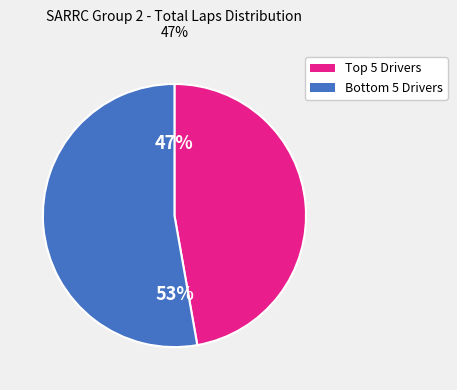

How many segments does this pie chart have?

2